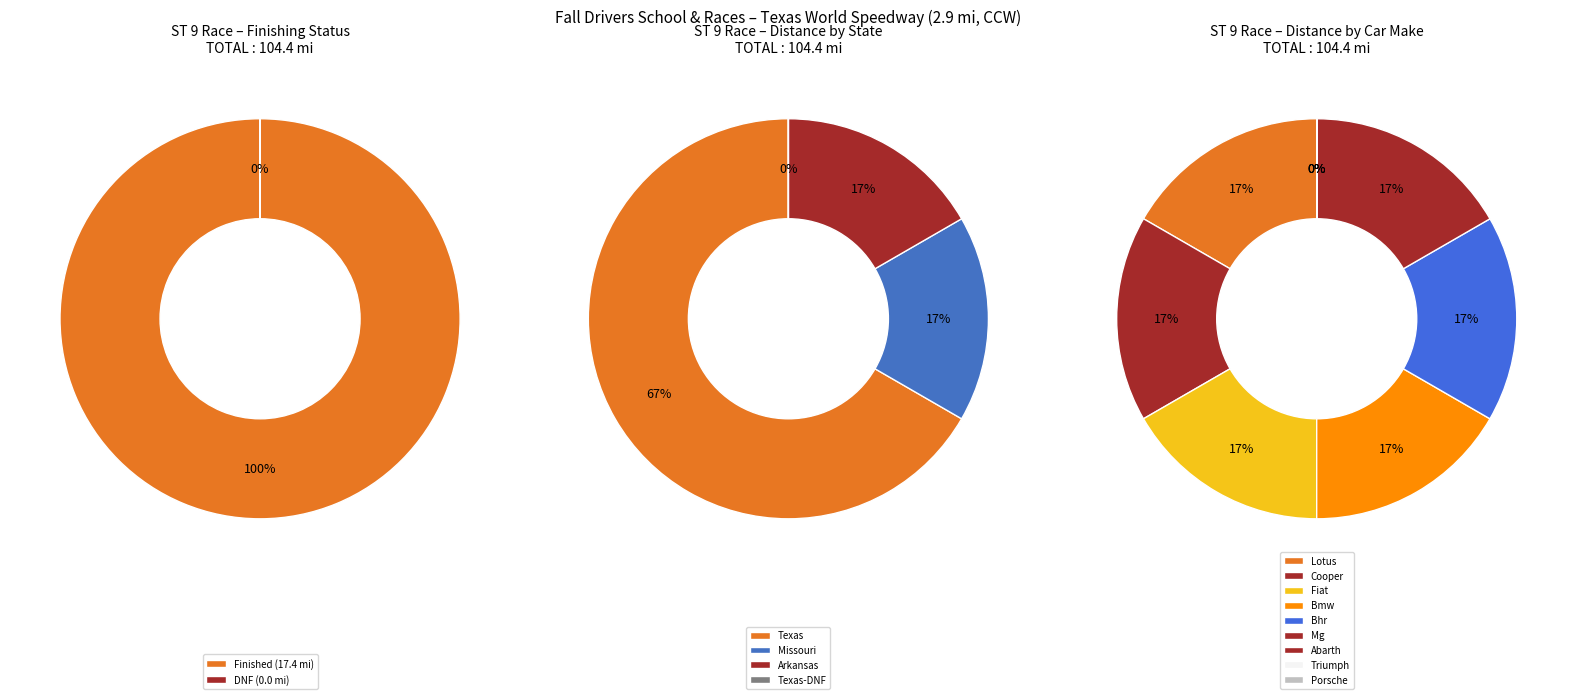

Does any single category account for the majority?

No